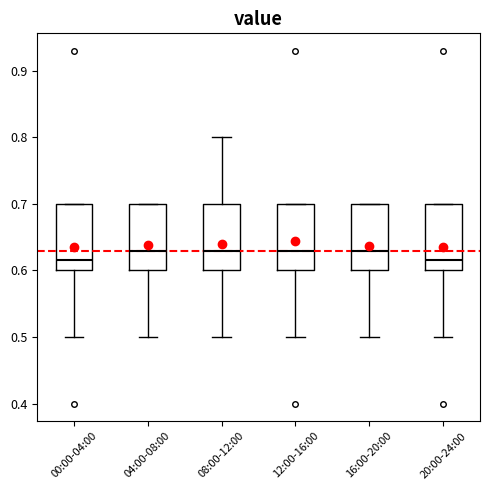

Where does the lower whisker of the box for 20:00-24:00 end on the y-axis? The values are not printed on the chart, so give them approximately, as read against the axis.

0.50